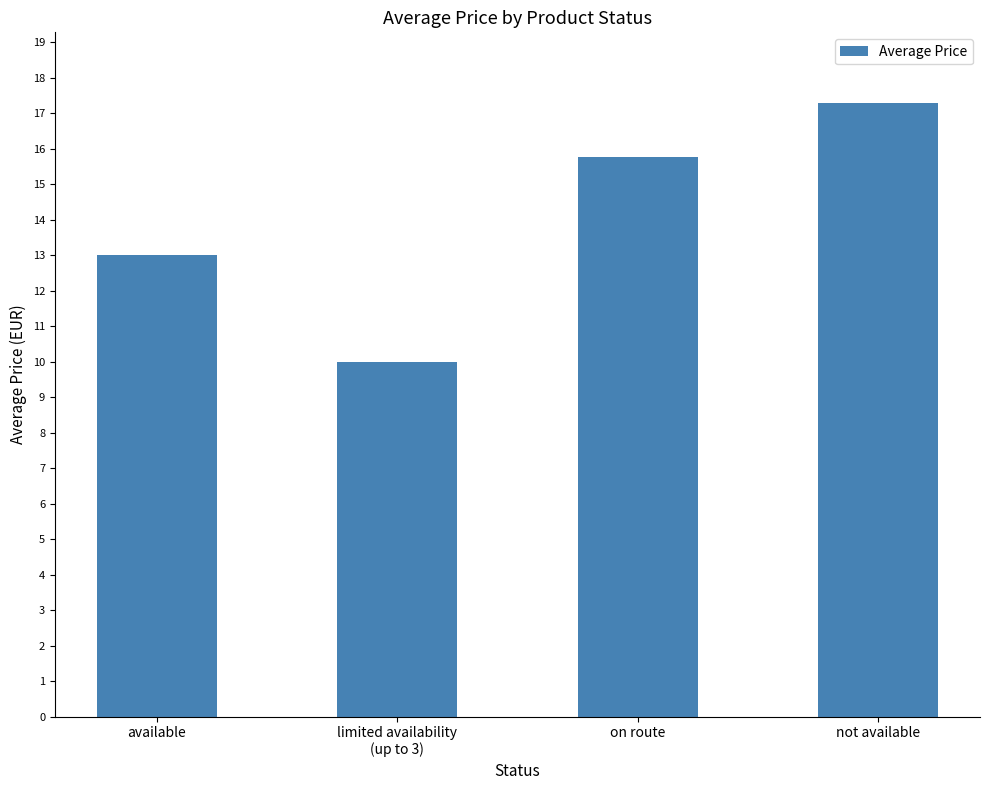

What is the difference between the maximum and minimum values?

7.3